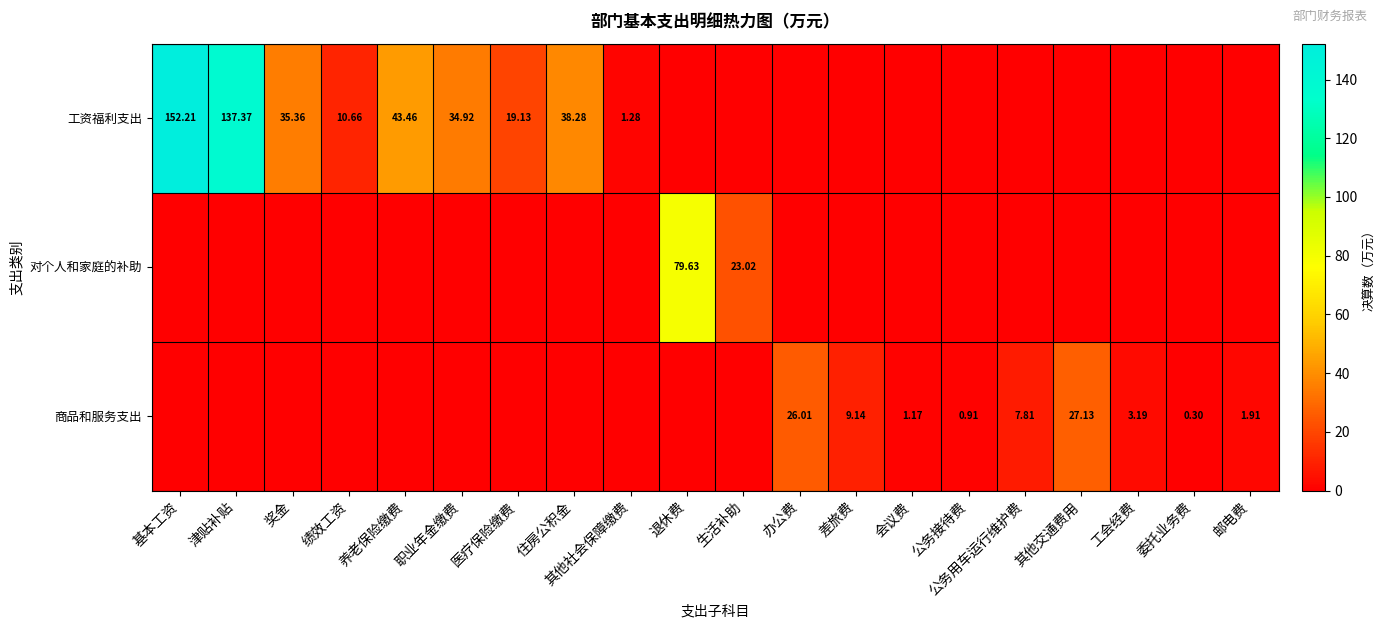

Which has a higher value, 会议费 or 津贴补贴?

津贴补贴